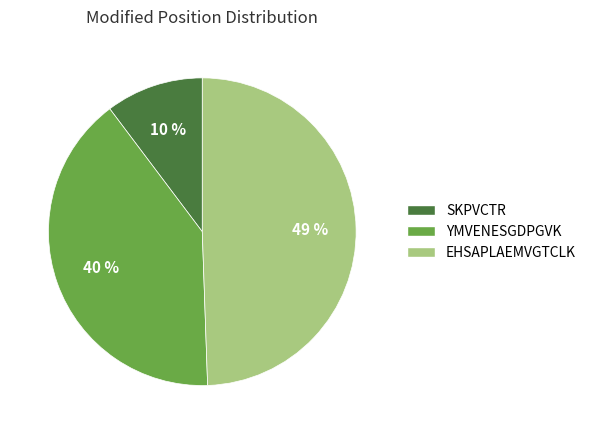

Do SKPVCTR and YMVENESGDPGVK together represent more than half of the pie?

Yes